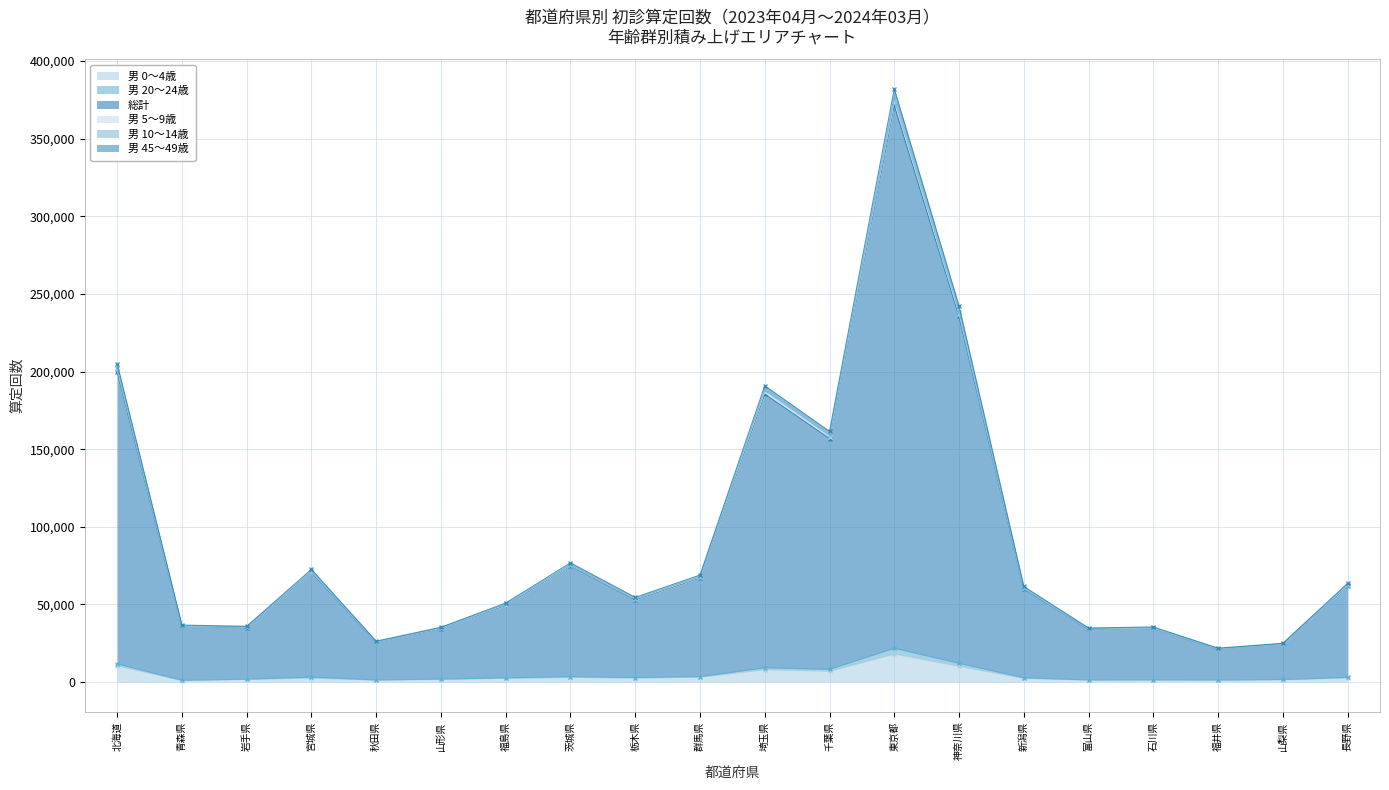

What is the total value across all series at 茨城県?

308889